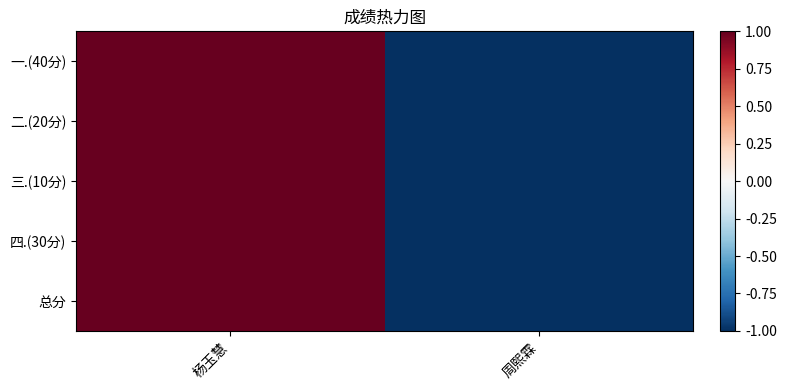

Reading right to left, list all the values displayed in this chart.

一.(40分): 周熙霖=-1	杨玉慧=1
二.(20分): 周熙霖=-1	杨玉慧=1
三.(10分): 周熙霖=-1	杨玉慧=1
四.(30分): 周熙霖=-1	杨玉慧=1
总分: 周熙霖=-1	杨玉慧=1